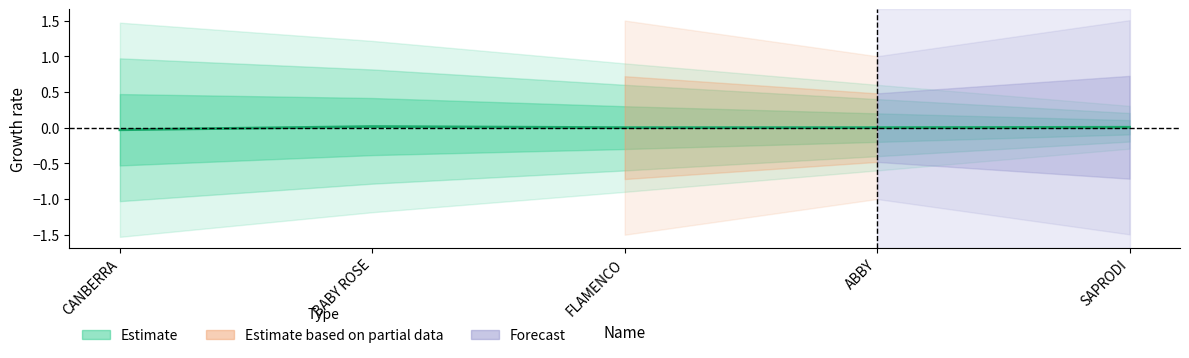

The chart shows a value of 0.0 at BABY ROSE. True or false?

False